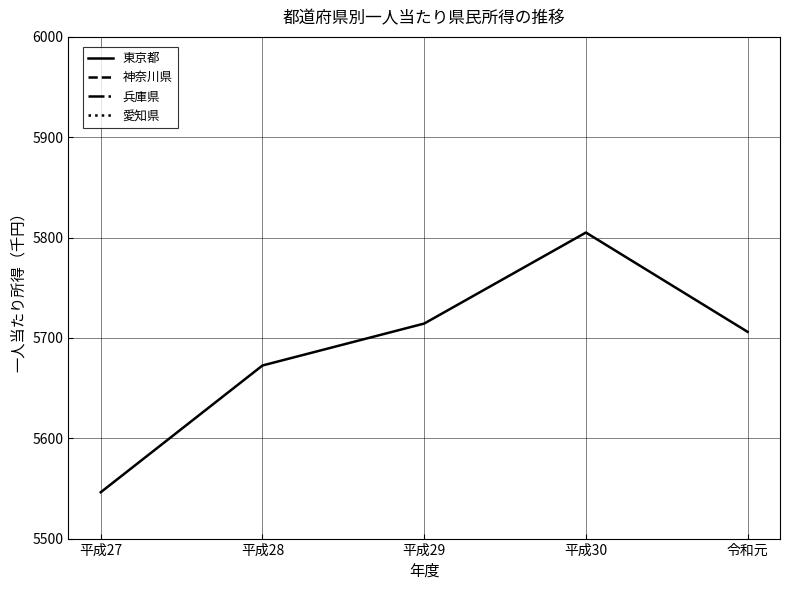

What is the value of the 東京都 point at the 4th from the left?

5805.0